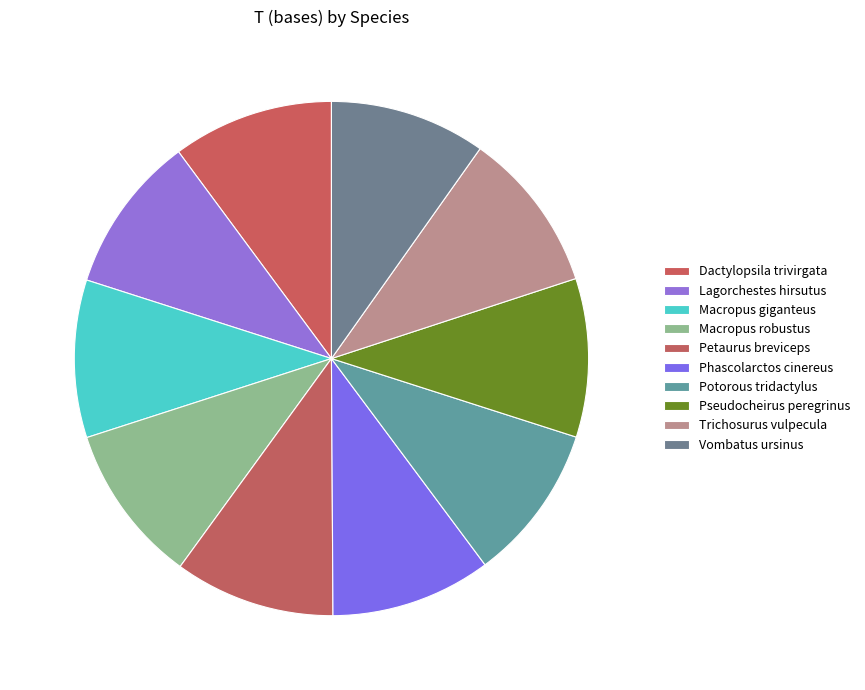

Count the number of slices in the pie.

10